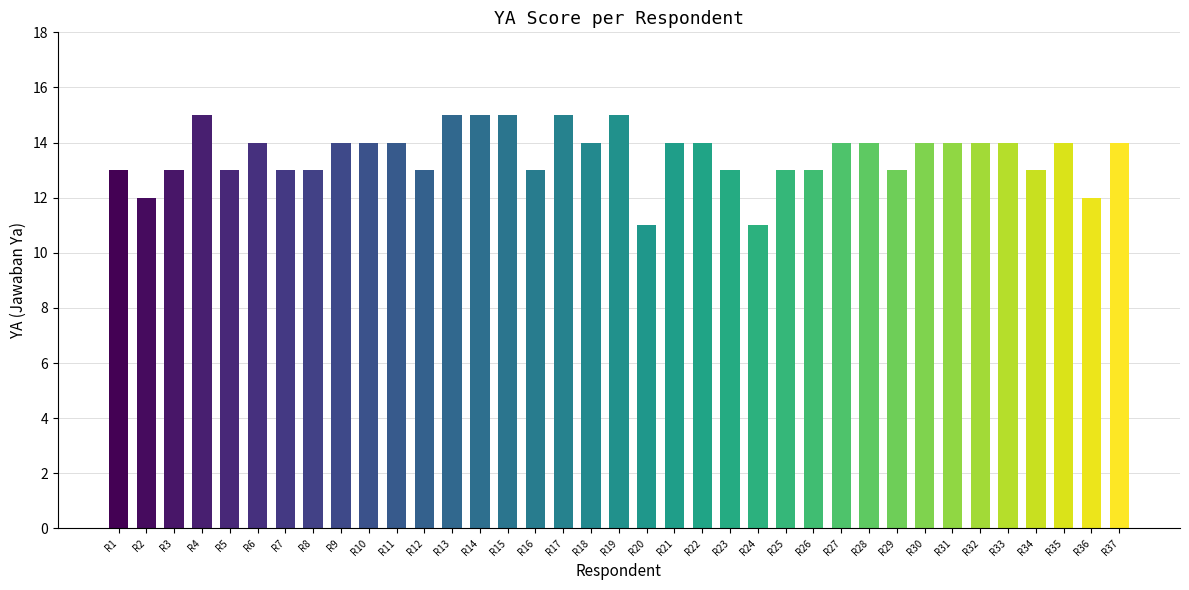

What value does the data have at R18?

14